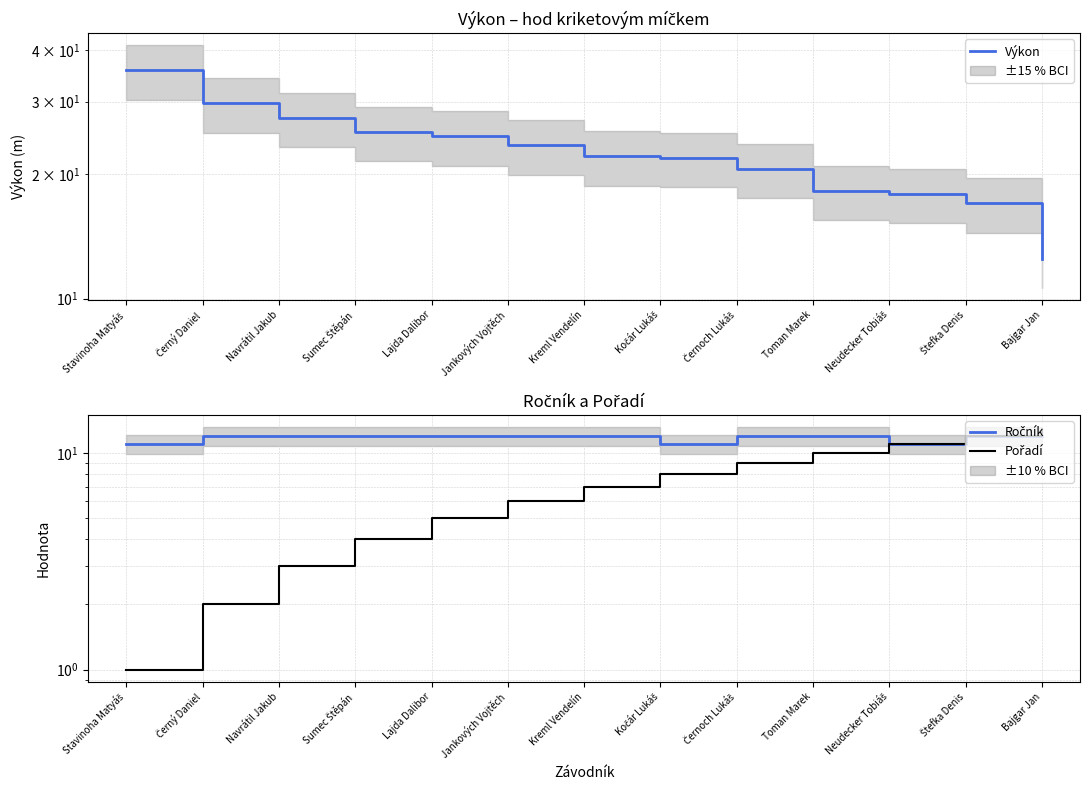

What is the spread (max minus min) of values at Kreml Vendelín?

15.1